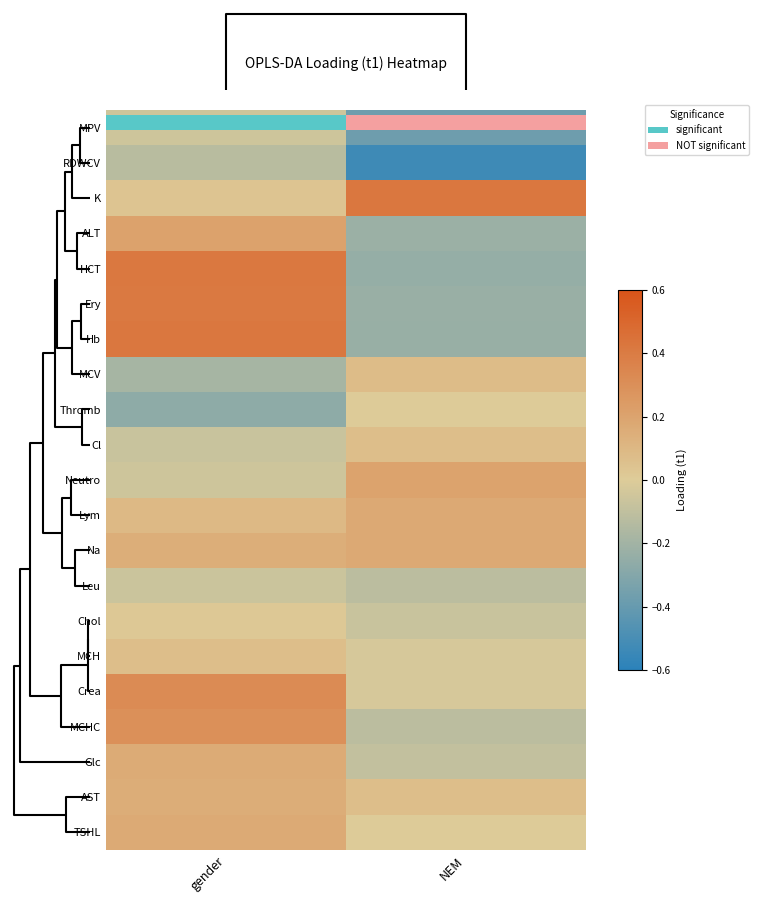

How many distinct data groups are displayed?

21